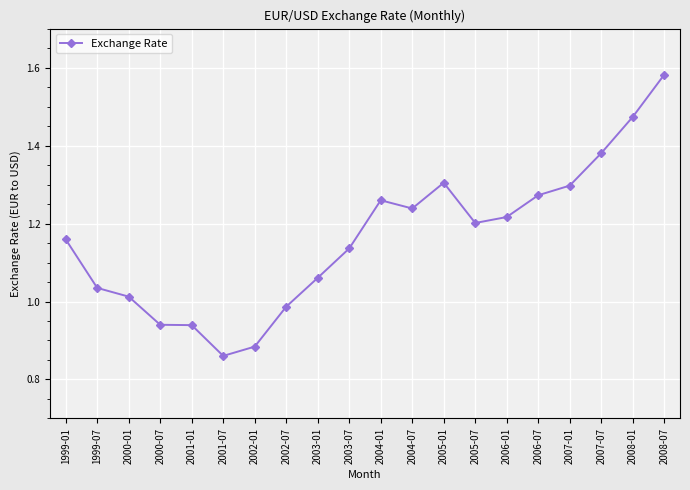

What is the sum of all values?

23.2